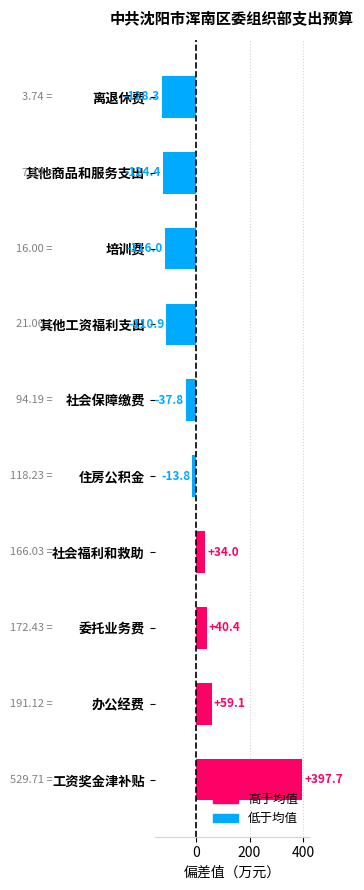

What is the minimum value shown in the chart?

-128.3